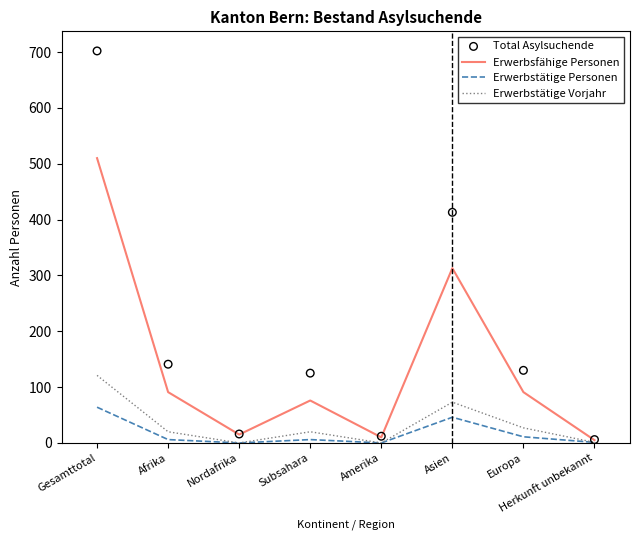

Which series contains the lowest Y value?

Erwerbstätige Personen